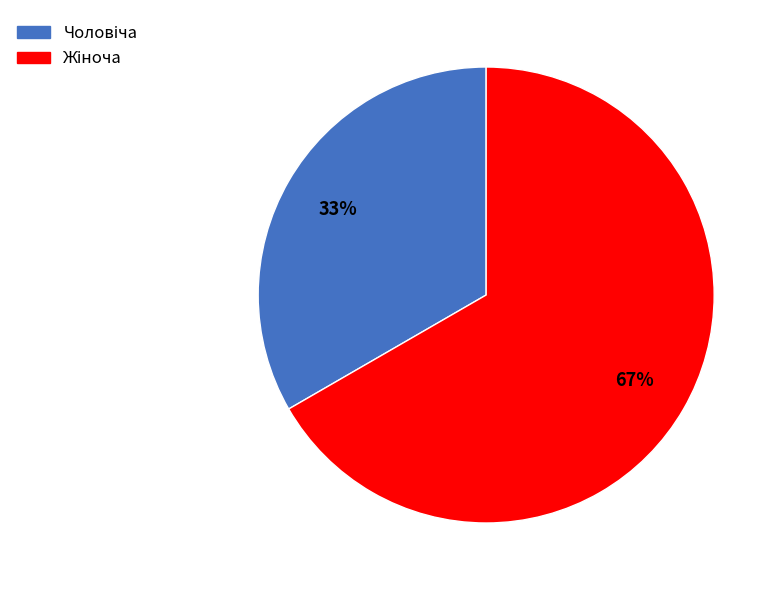

Is there a majority slice in this chart?

Yes